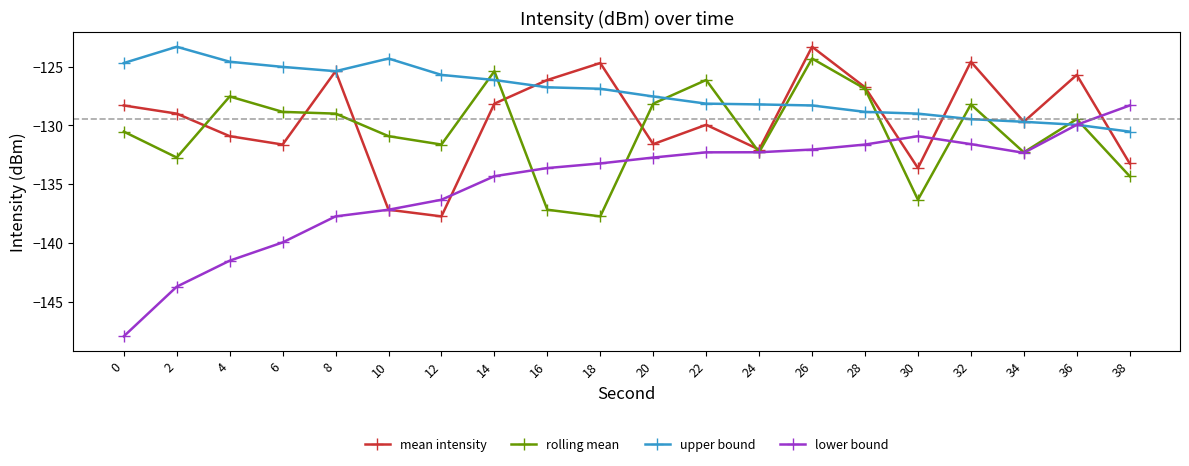

True or false: upper bound has a value of -80.2 at 8.

False